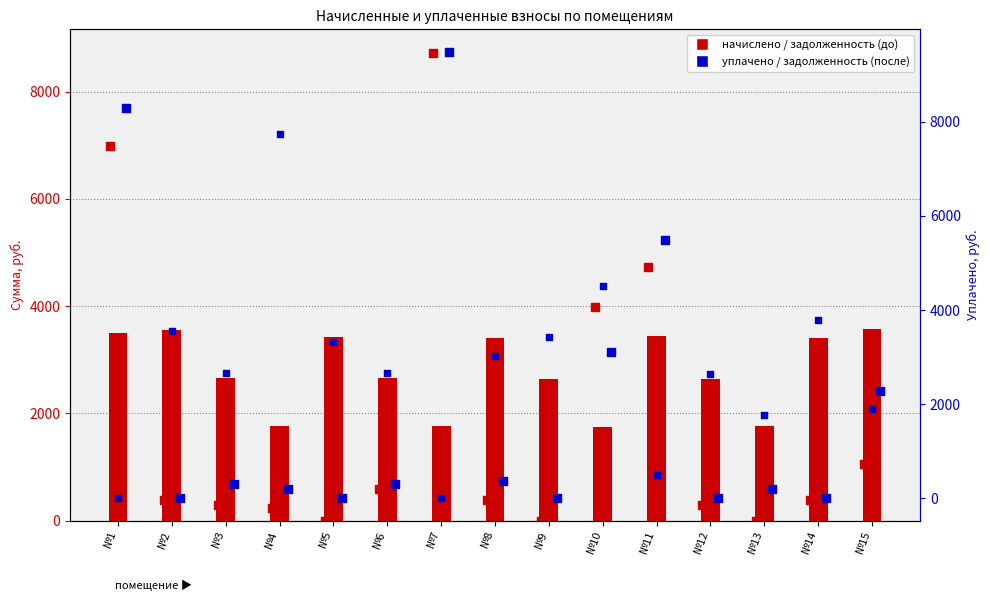

Which series has the largest Y range (max minus min)?

задолженность (после)